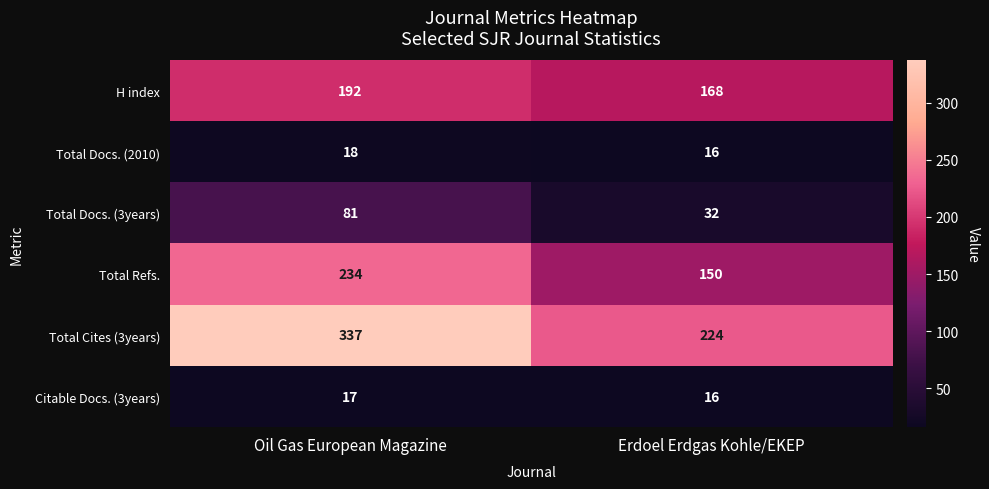

Which series changed the most between Oil Gas European Magazine and Erdoel Erdgas Kohle/EKEP?

Total Cites (3years)